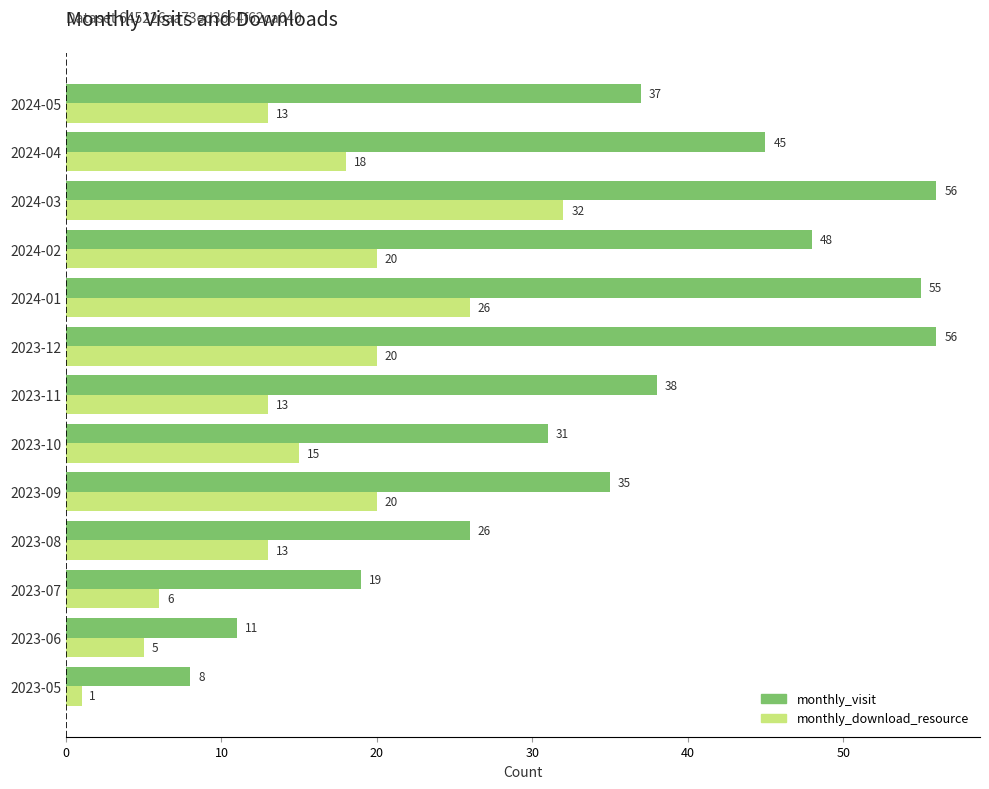

Which series has the largest total across all categories?

monthly_visit